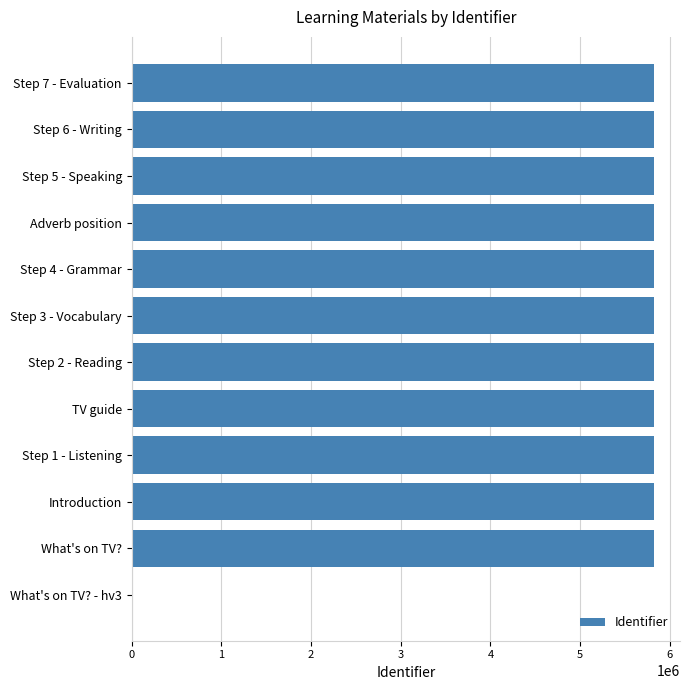

Approximately how many times larger is the value at Step 2 - Reading compared to Step 5 - Speaking?

1.0